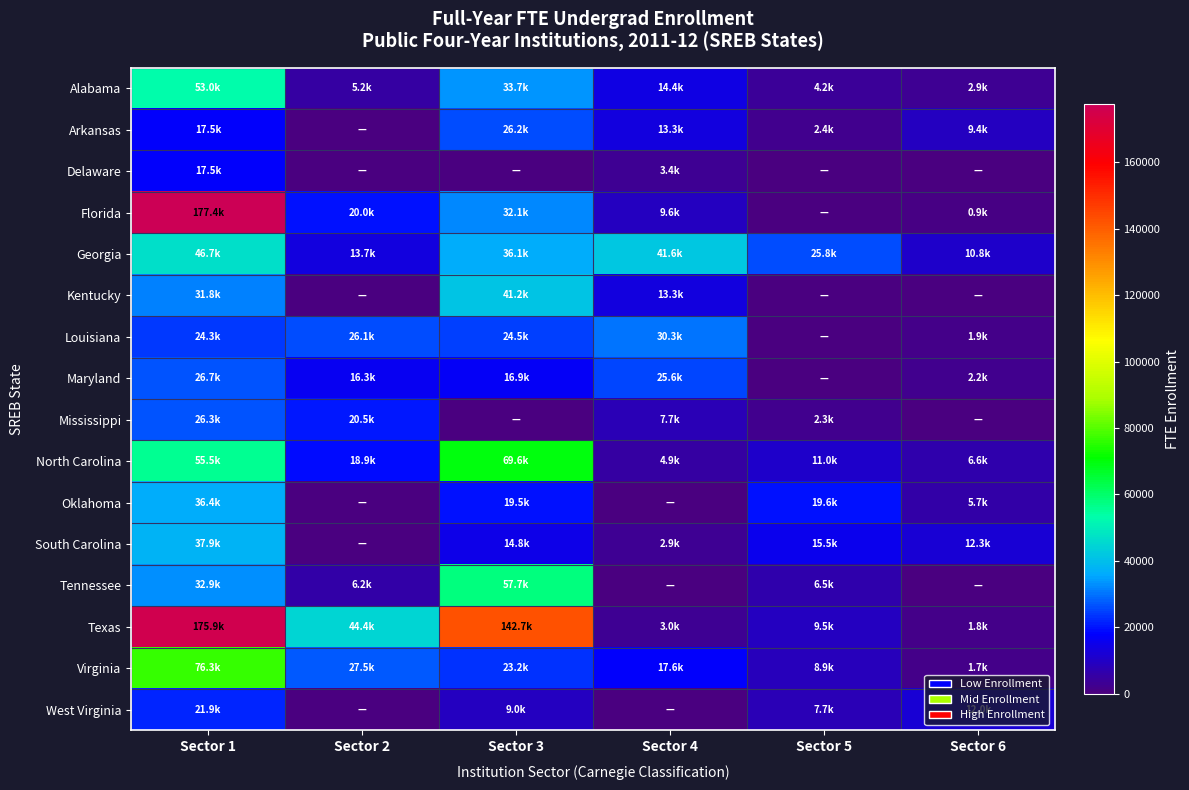

At which category does the chart reach its peak across all series?

Sector 1